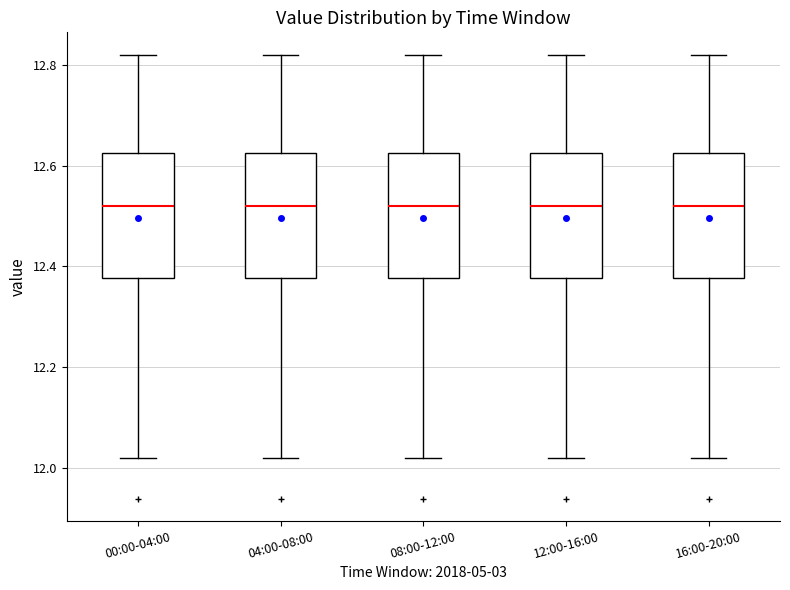

Reading left to right, transcribe this box plot: for each box, give where its median line is, the range the box spans, and where its two whiskers end, as read against the y-axis. The values are not printed on the chart, so give them approximately, as read against the axis.

00:00-04:00: median 12.52, box 12.38 to 12.62, whiskers 12.02 to 12.82
04:00-08:00: median 12.52, box 12.38 to 12.62, whiskers 12.02 to 12.82
08:00-12:00: median 12.52, box 12.38 to 12.62, whiskers 12.02 to 12.82
12:00-16:00: median 12.52, box 12.38 to 12.62, whiskers 12.02 to 12.82
16:00-20:00: median 12.52, box 12.38 to 12.62, whiskers 12.02 to 12.82